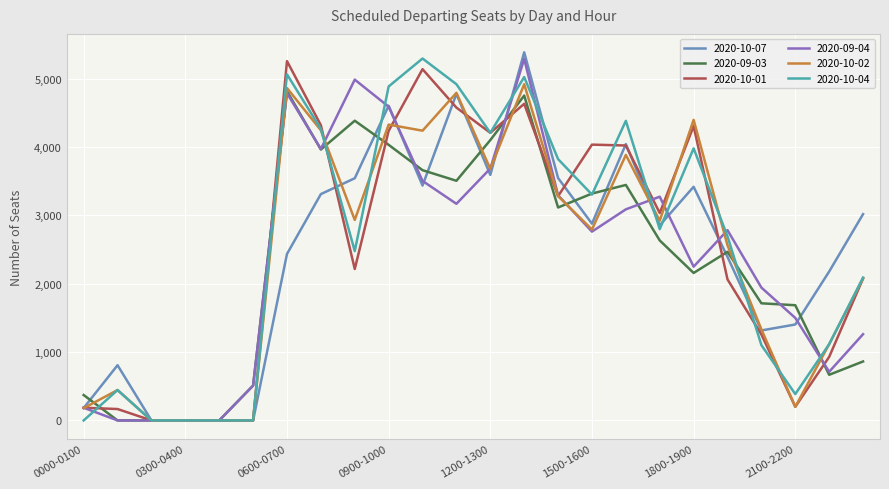

What is the greatest value displayed?

5387